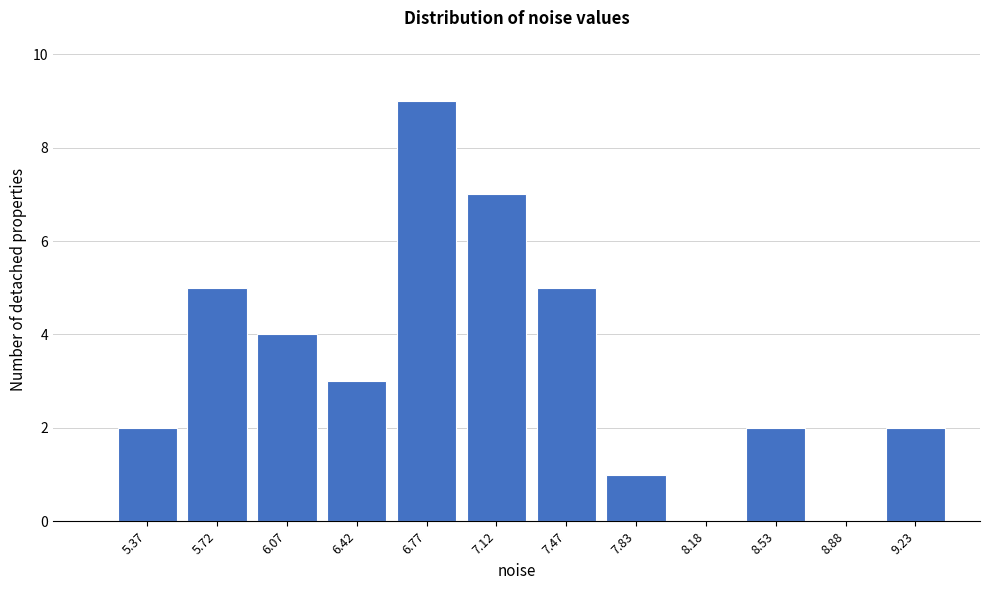

Reading left to right, list all the values displayed in this chart.

5.37=2	5.72=5	6.07=4	6.42=3	6.77=9	7.12=7	7.47=5	7.83=1	8.18=0	8.53=2	8.88=0	9.23=2